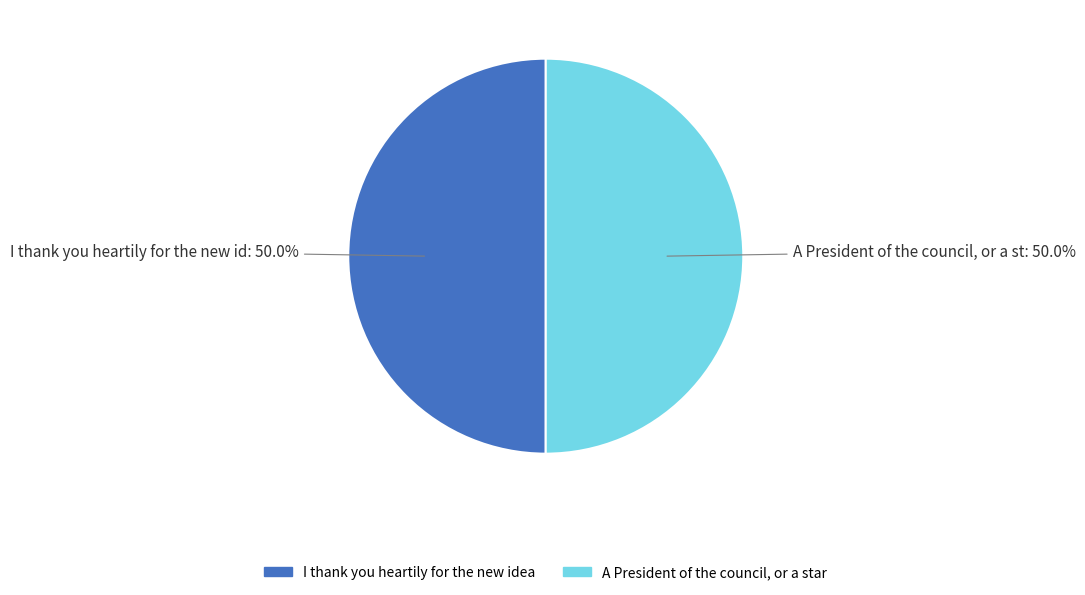

Do A President of the council, or a star and I thank you heartily for the new idea together represent more than half of the pie?

Yes